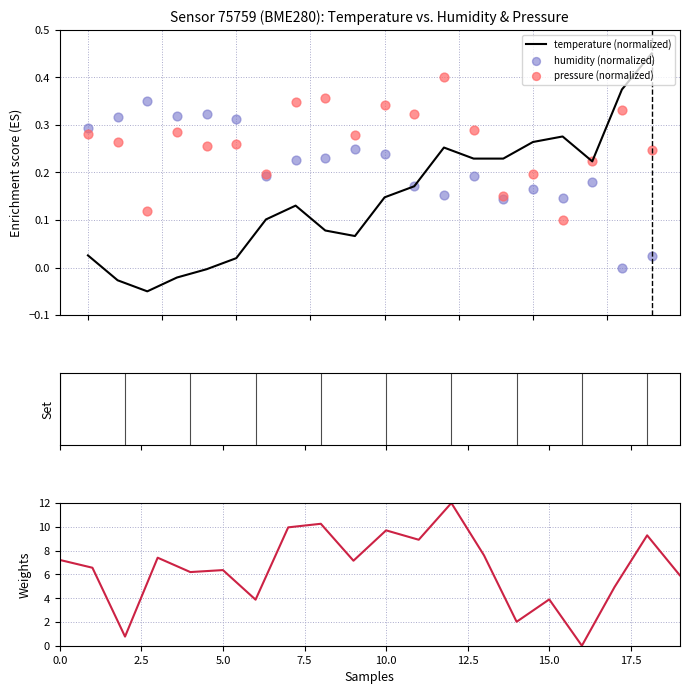

Which series has the widest spread of Y values?

pressure (scaled)